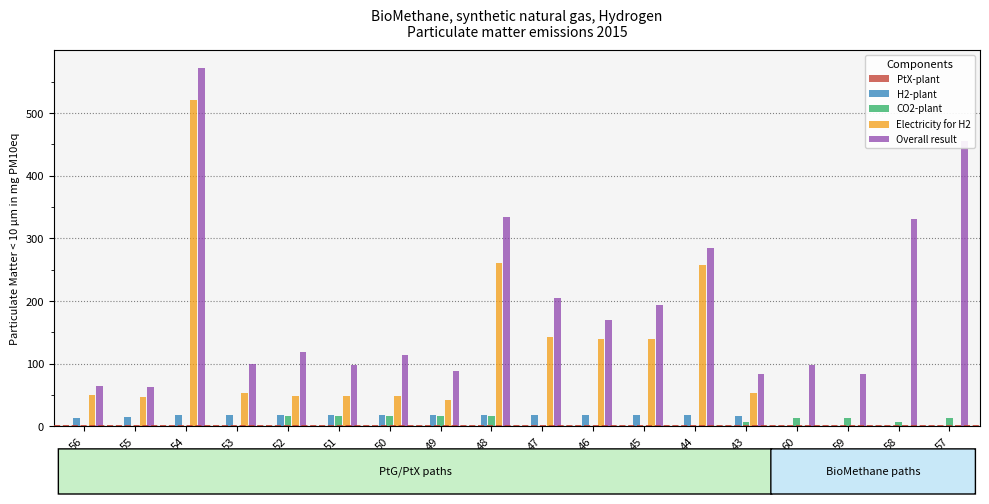

What is the highest value of the Electricity for H2 series?

520.0